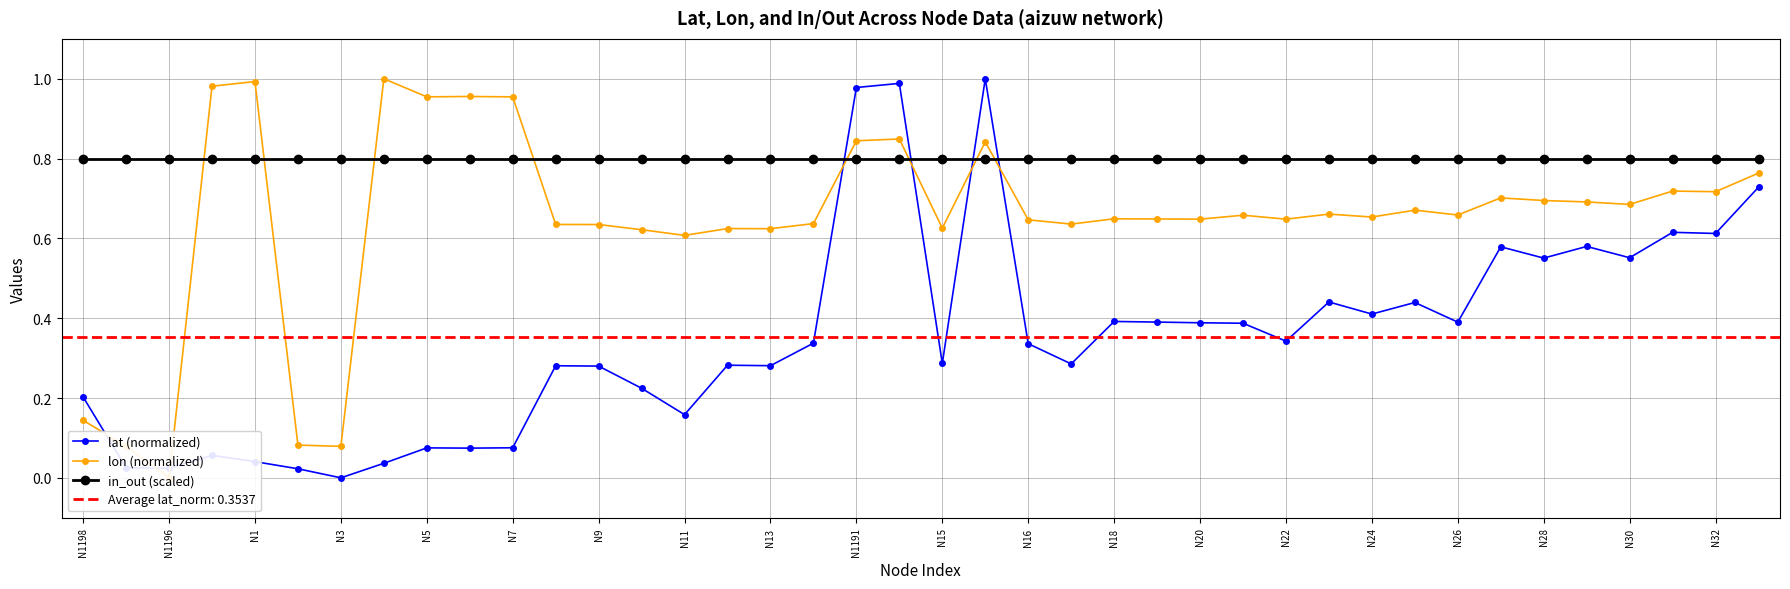

The value of in_out (scaled) at N15 is 0.8. True or false?

True